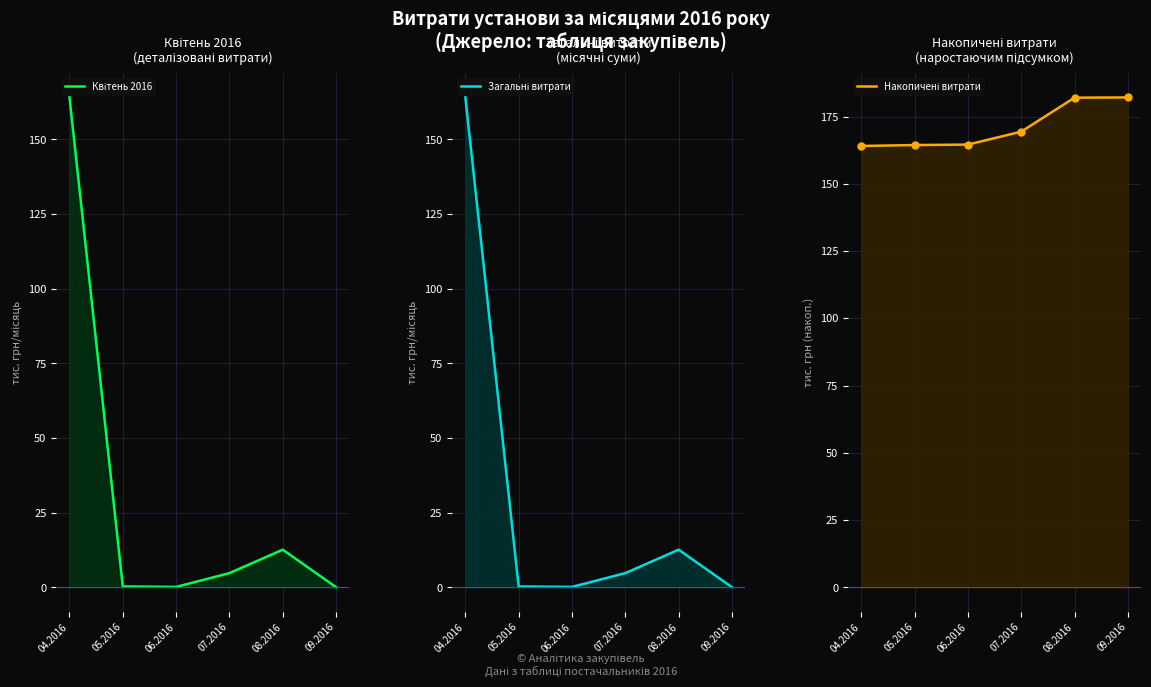

What is the average value of the Накопичені витрати series?

171.1